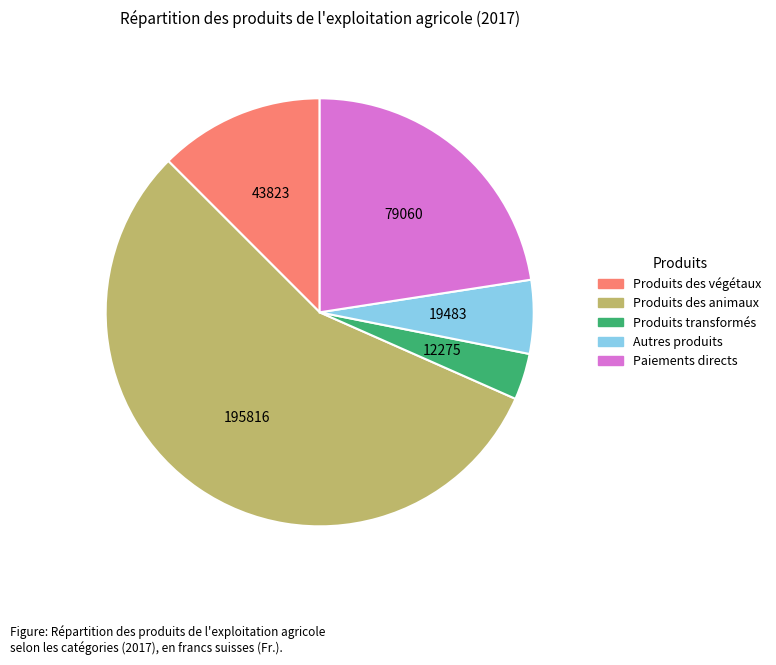

Rank the categories by value from highest to lowest.

Produits des animaux, Paiements directs, Produits des végétaux, Autres produits, Produits transformés